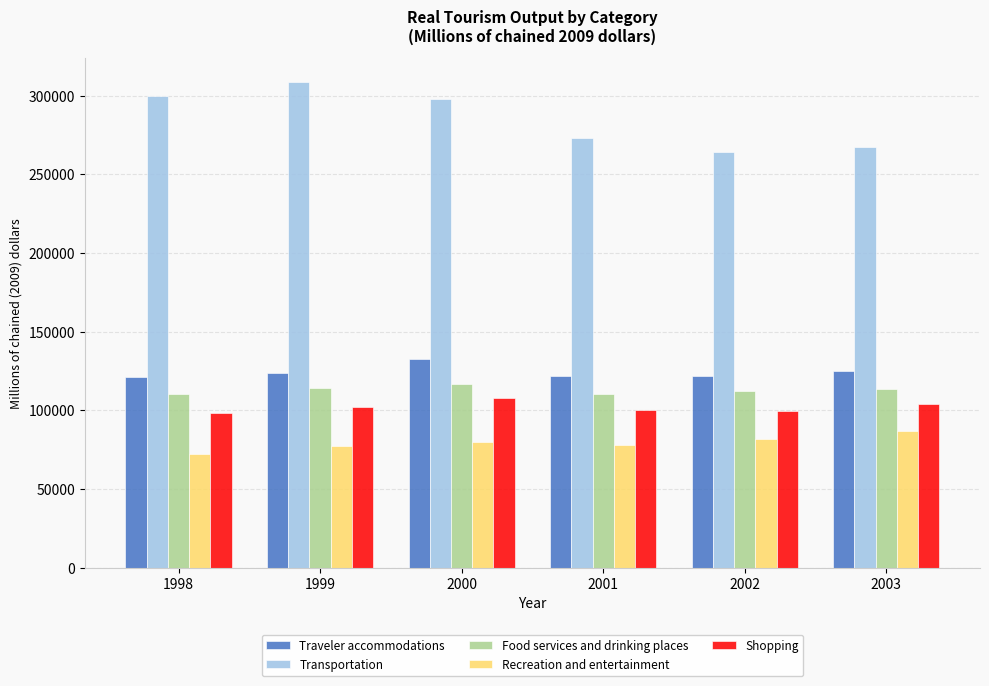

What is the approximate value of Transportation at 2002?

263907.8